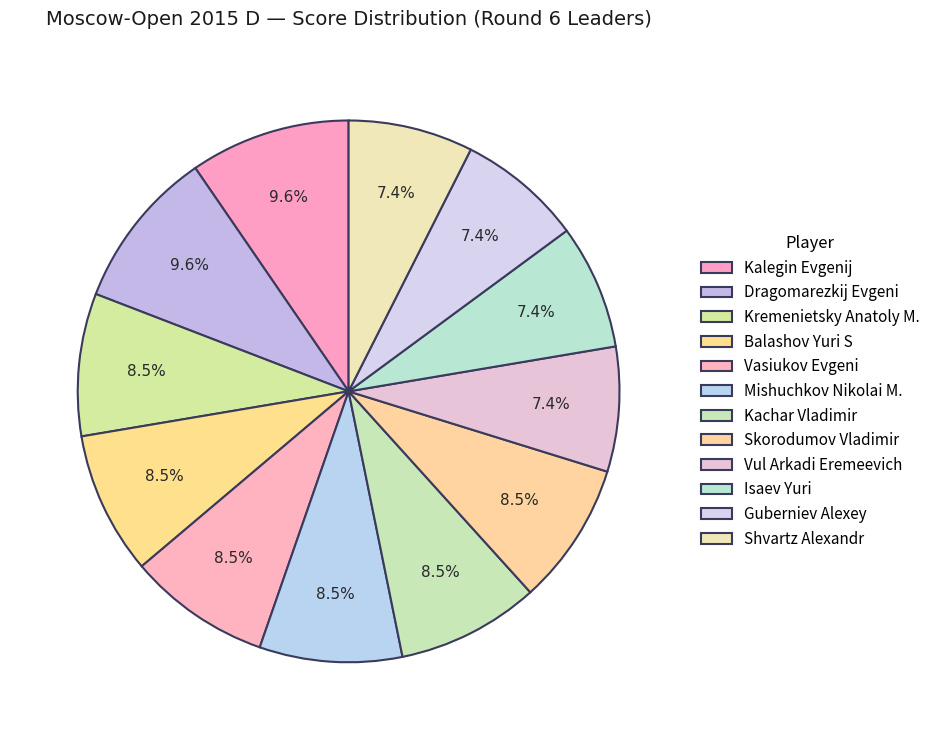

How many slices are in this pie chart?

12